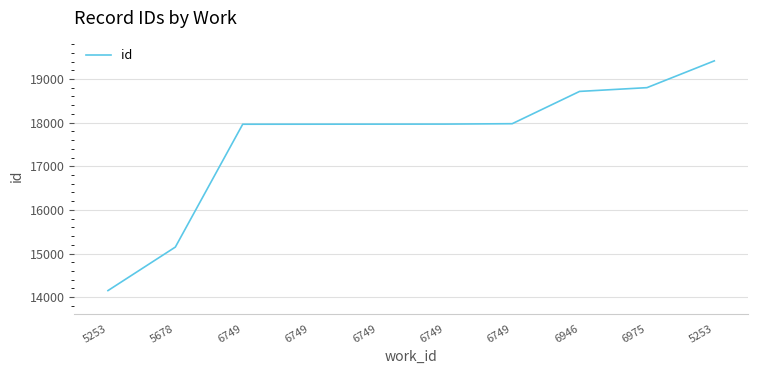

How many lines are shown in the chart?

1